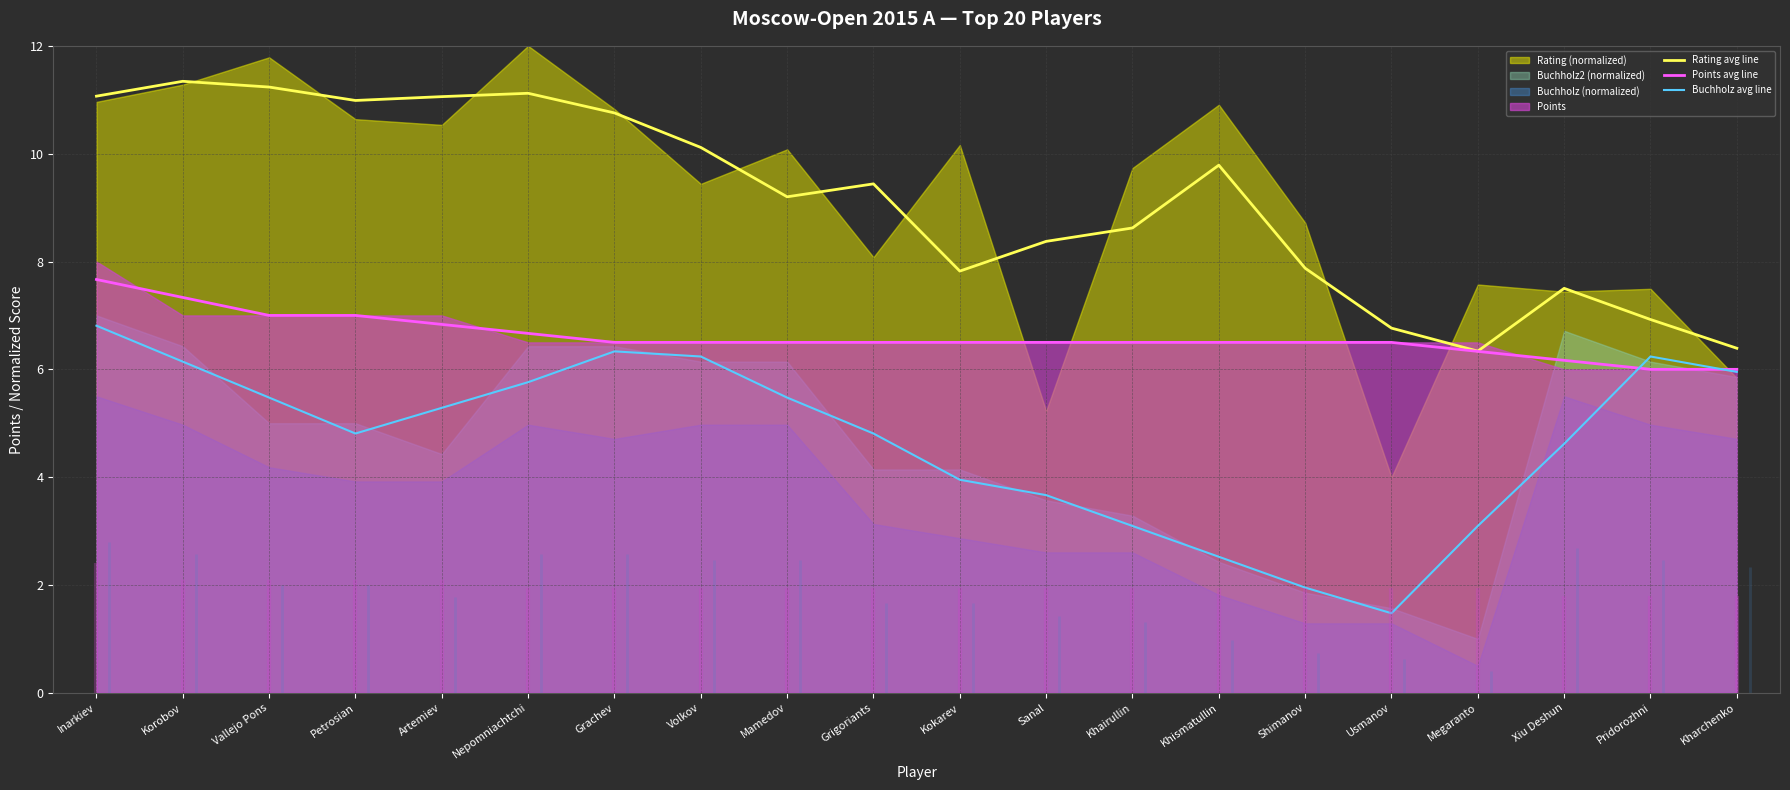

What is the label of the 2nd point from the right?

Pridorozhni